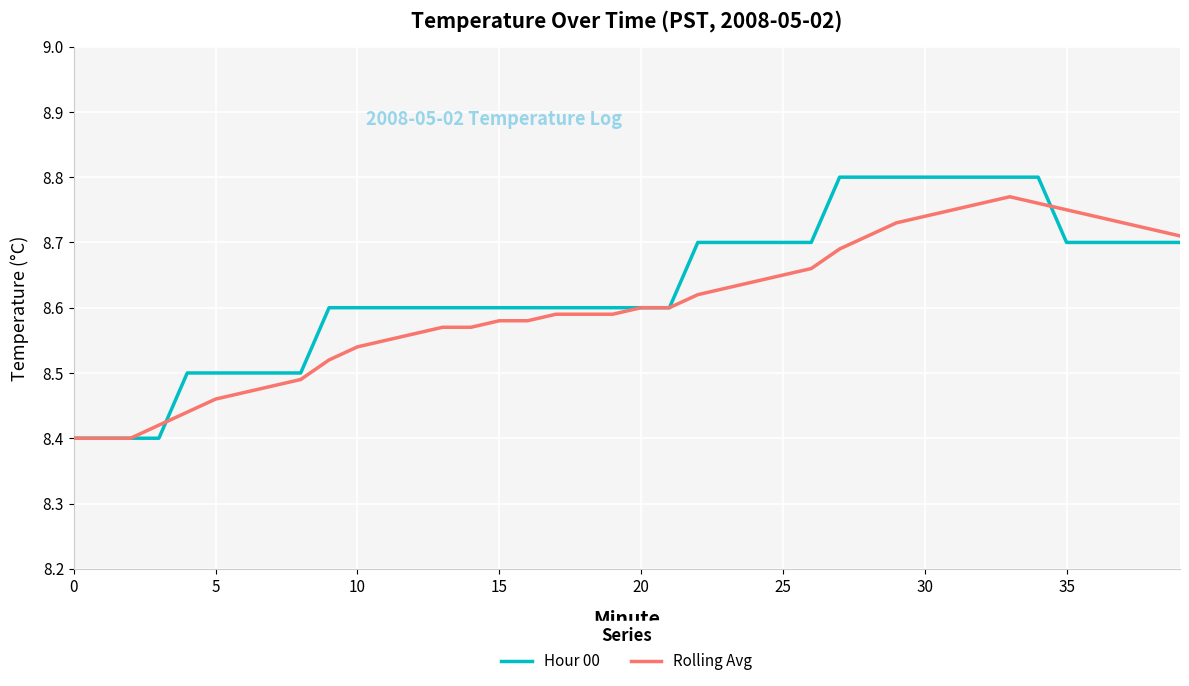

Which series has the widest spread of values?

Hour 00